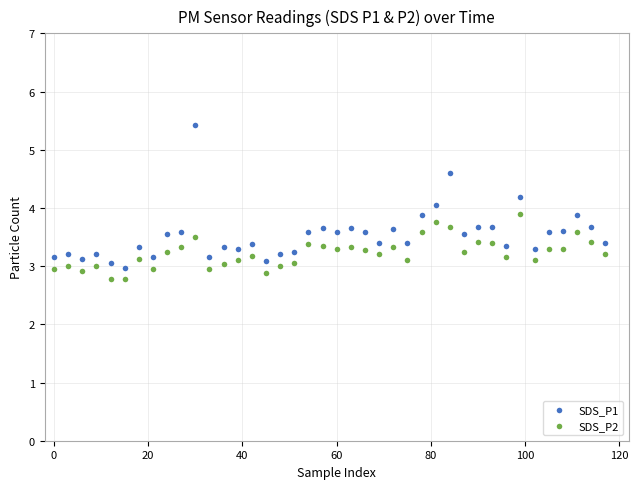

Across all data points, what is the range of X values (max minus min)?

117.0